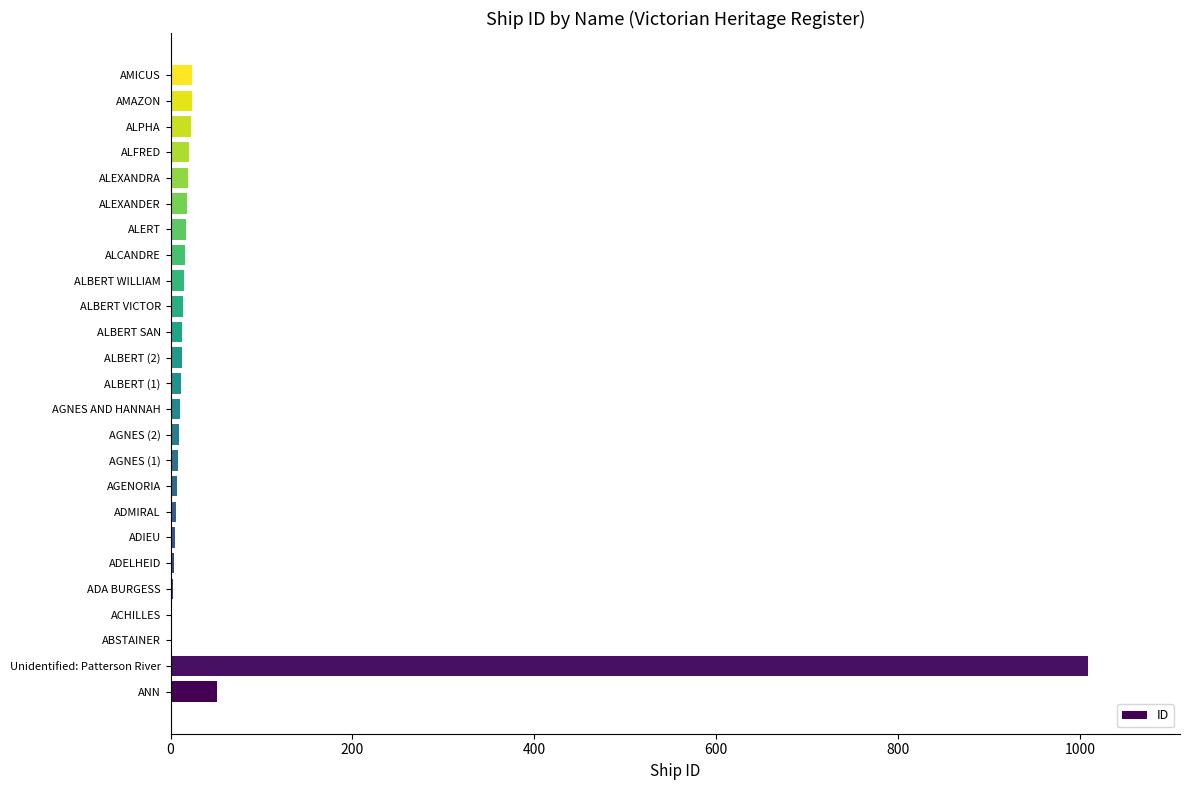

At which label is the value closest to 505?

ANN